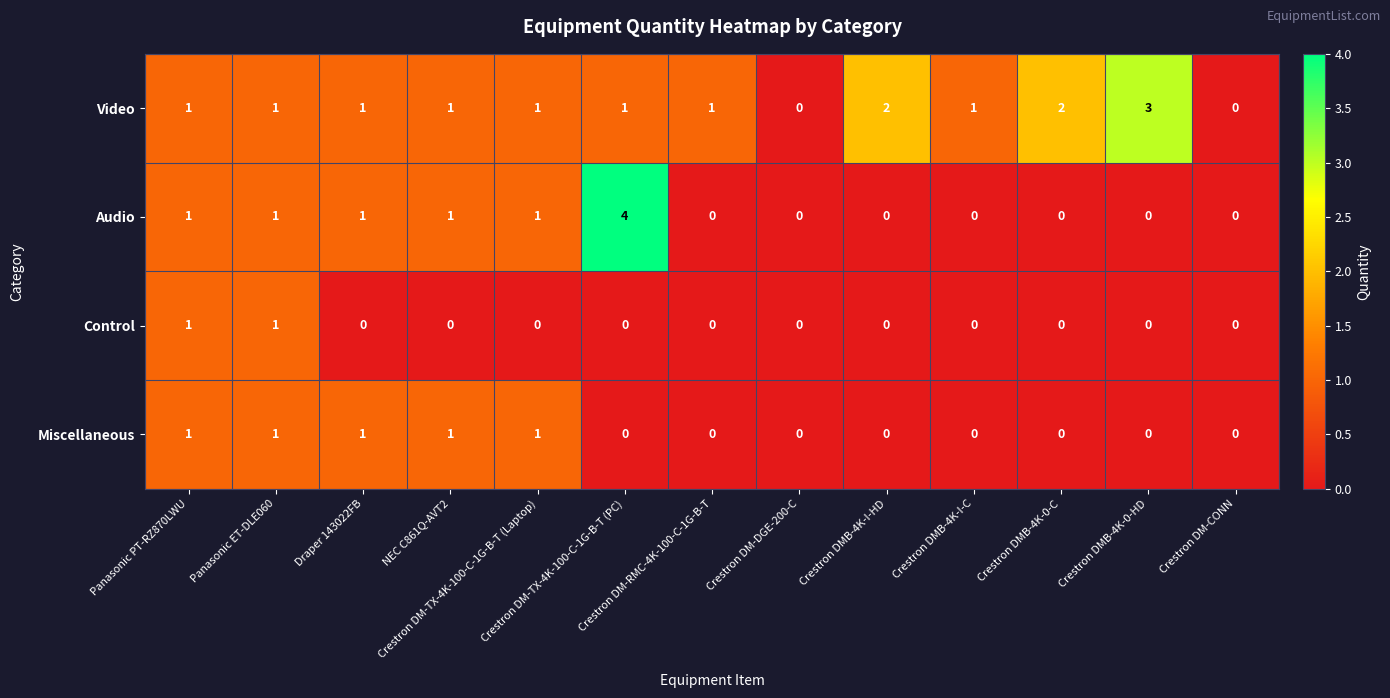

What is the greatest value displayed?

4